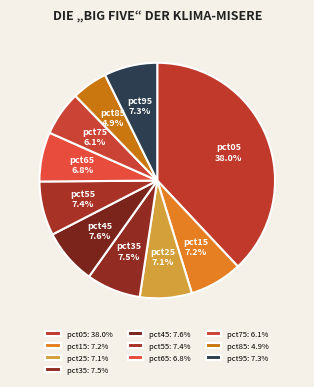

Which category has the biggest portion of the pie?

pct05